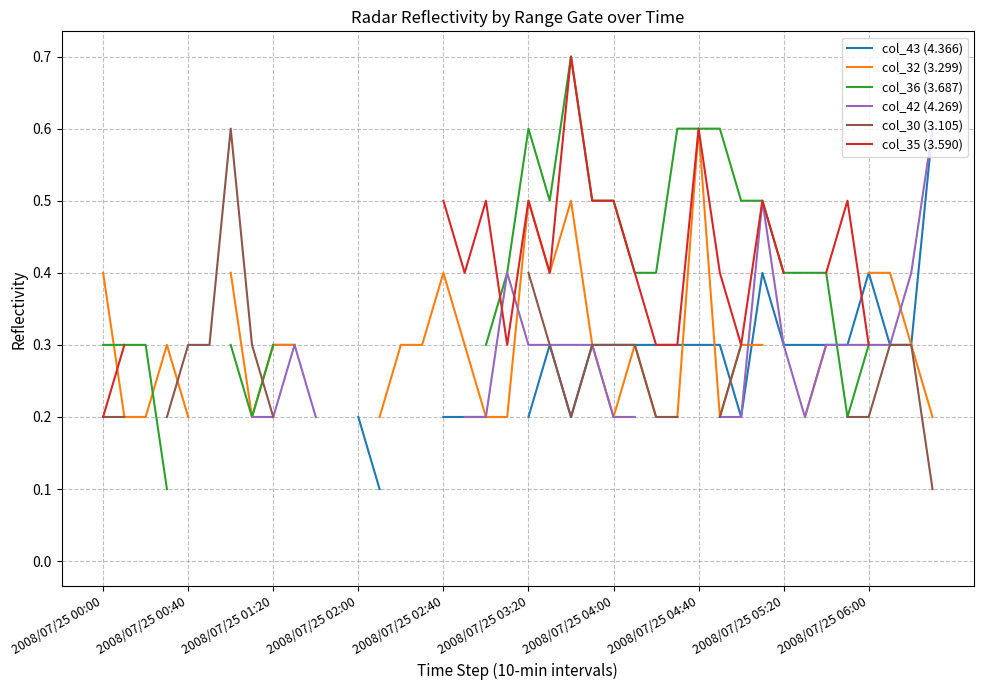

Between 15 and 31, which is larger?

31